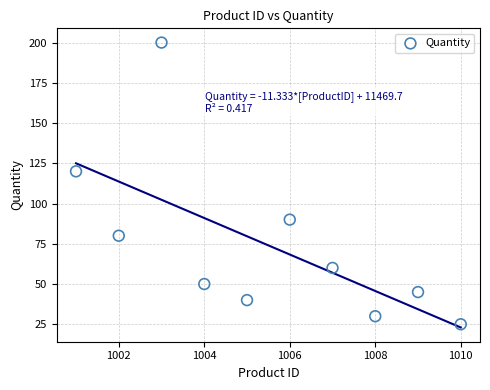

What Y value in the scatter plot is closest to 112?

120